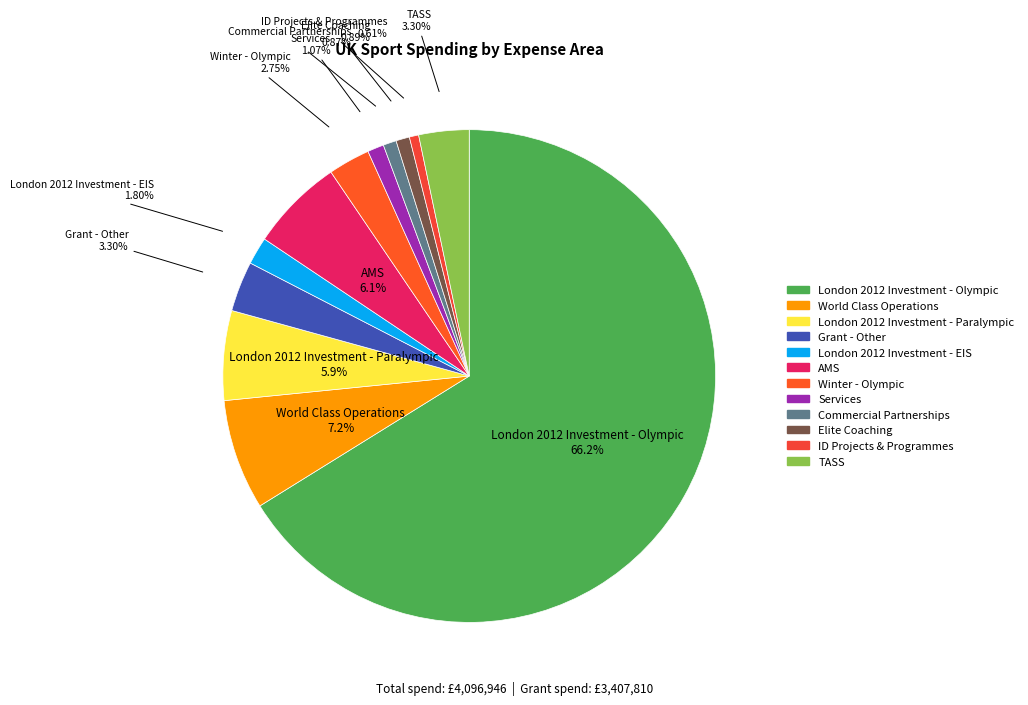

Which has a higher value, Winter - Olympic or Services?

Winter - Olympic